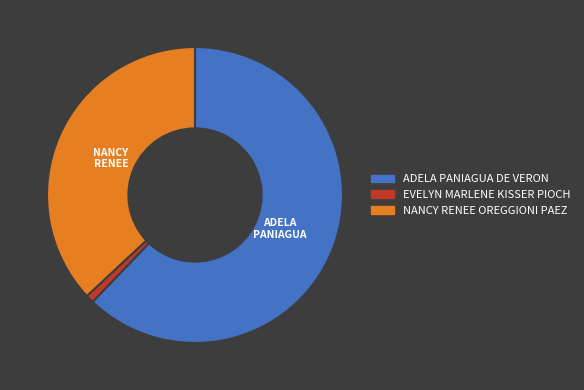

Rank the categories by value from highest to lowest.

ADELA PANIAGUA DE VERON, NANCY RENEE OREGGIONI PAEZ, EVELYN MARLENE KISSER PIOCH